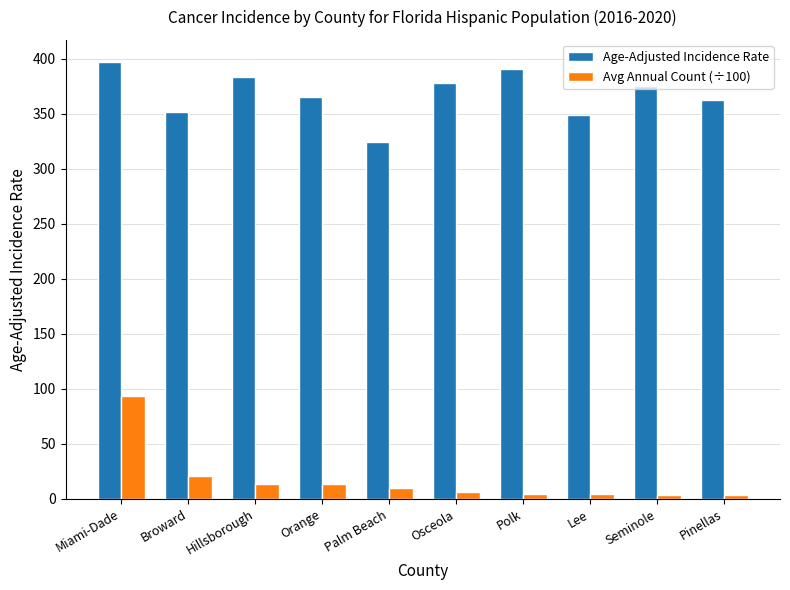

At which label does Age-Adjusted Incidence Rate reach its peak?

Miami-Dade